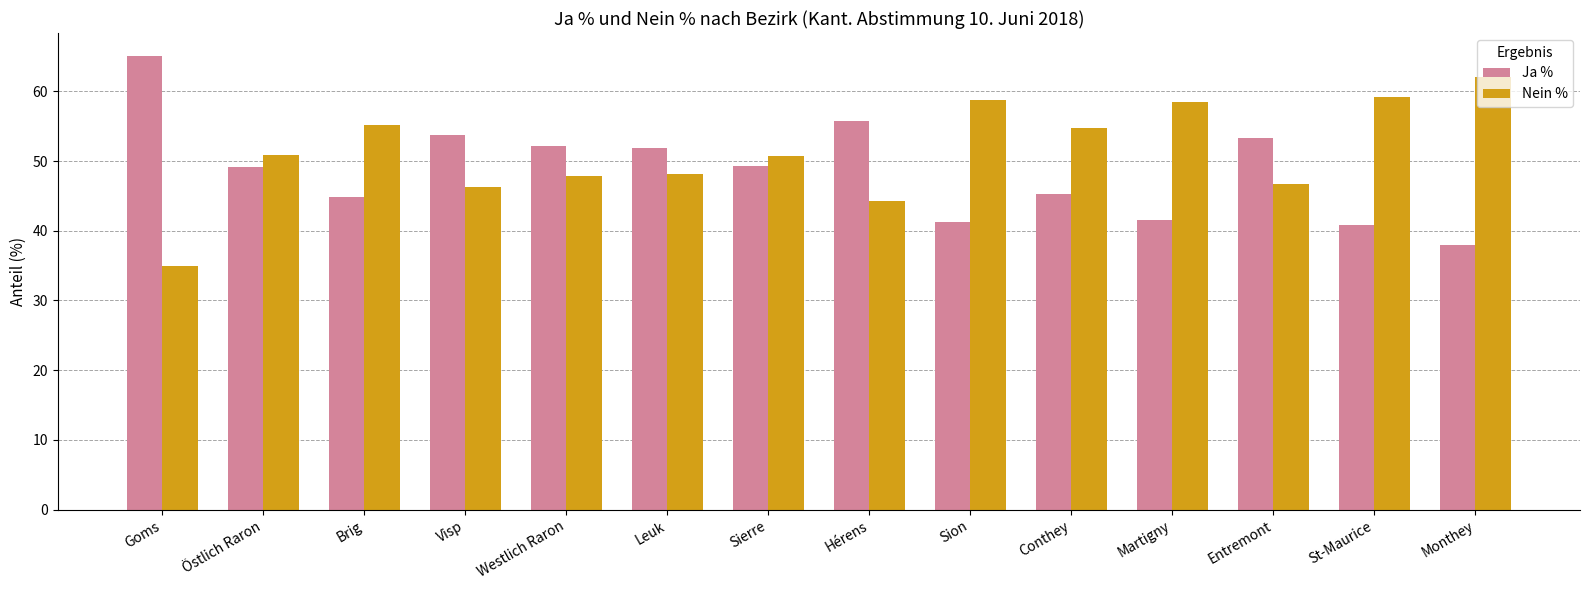

What value does the Ja % series have at Sion?

41.2